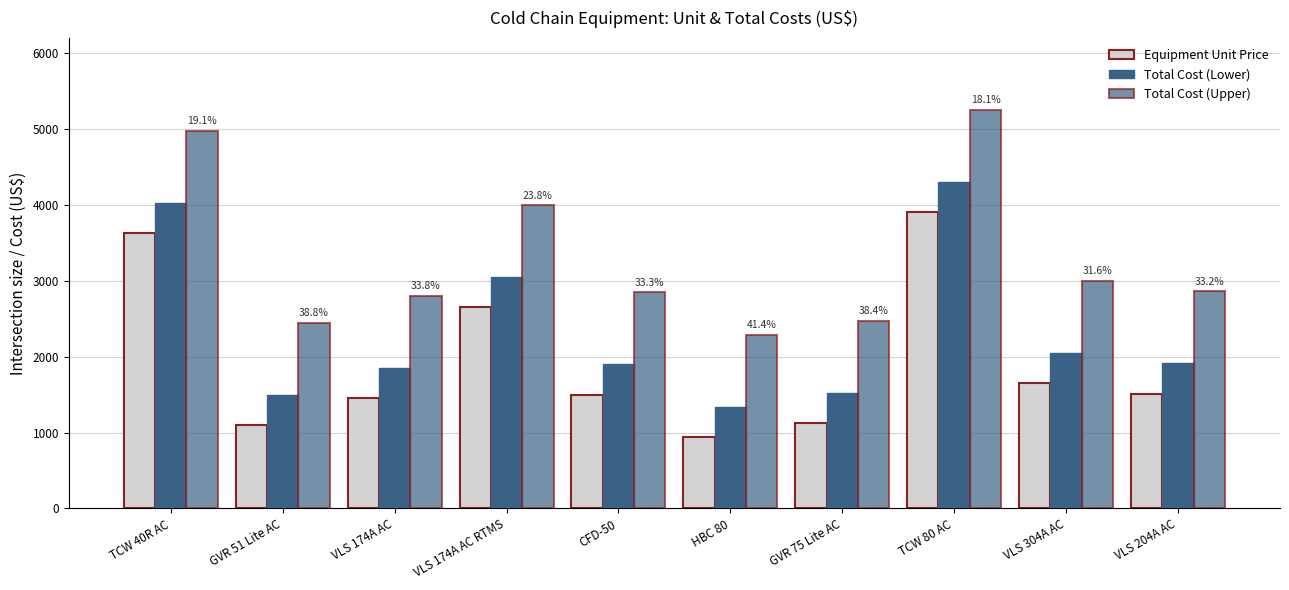

How many series are shown in this chart?

3